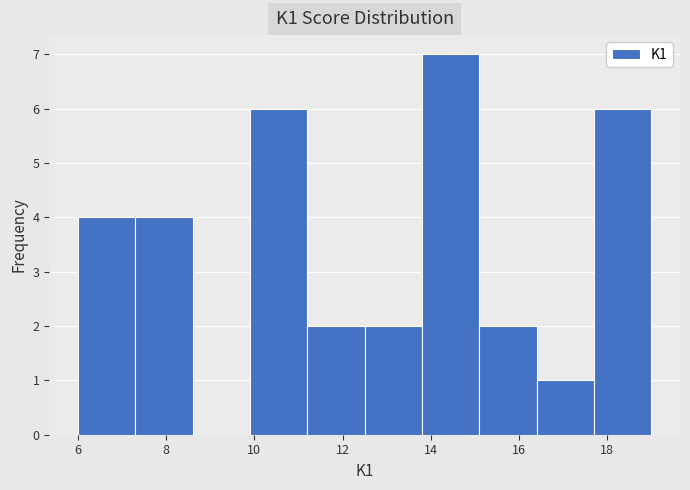

Reading left to right, list every bar in this chart as the range it spans on the x-axis followed by its height. Neither the bar edges nor the heights are printed on the chart, so give them approximately, as read against the axes.

6.0 to 7.3: 4
7.3 to 8.6: 4
8.6 to 9.9: 0
9.9 to 11.2: 6
11.2 to 12.5: 2
12.5 to 13.8: 2
13.8 to 15.1: 7
15.1 to 16.4: 2
16.4 to 17.7: 1
17.7 to 19.0: 6